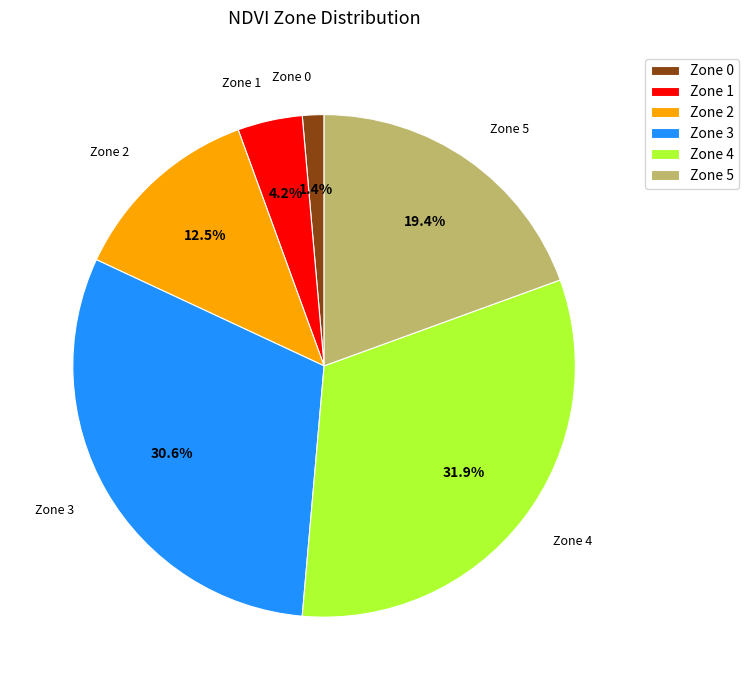

Which slice is the largest?

Zone 4